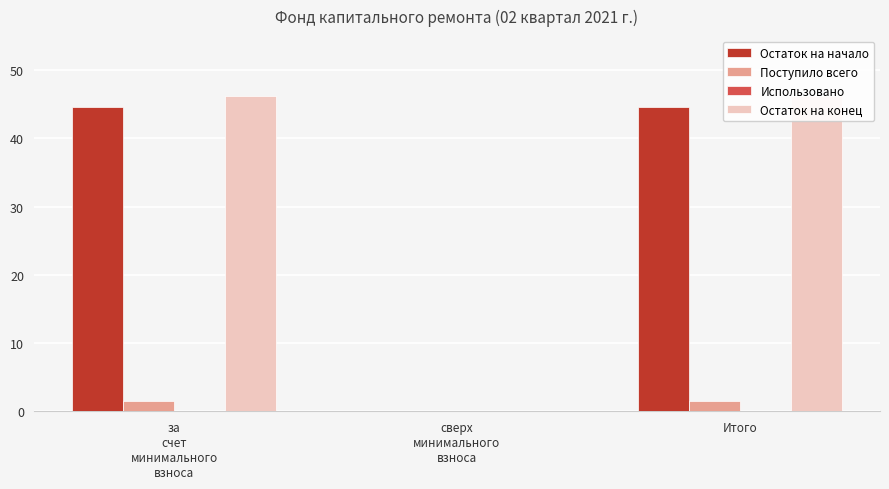

Which category has the highest value across all series?

за
счет
минимального
взноса